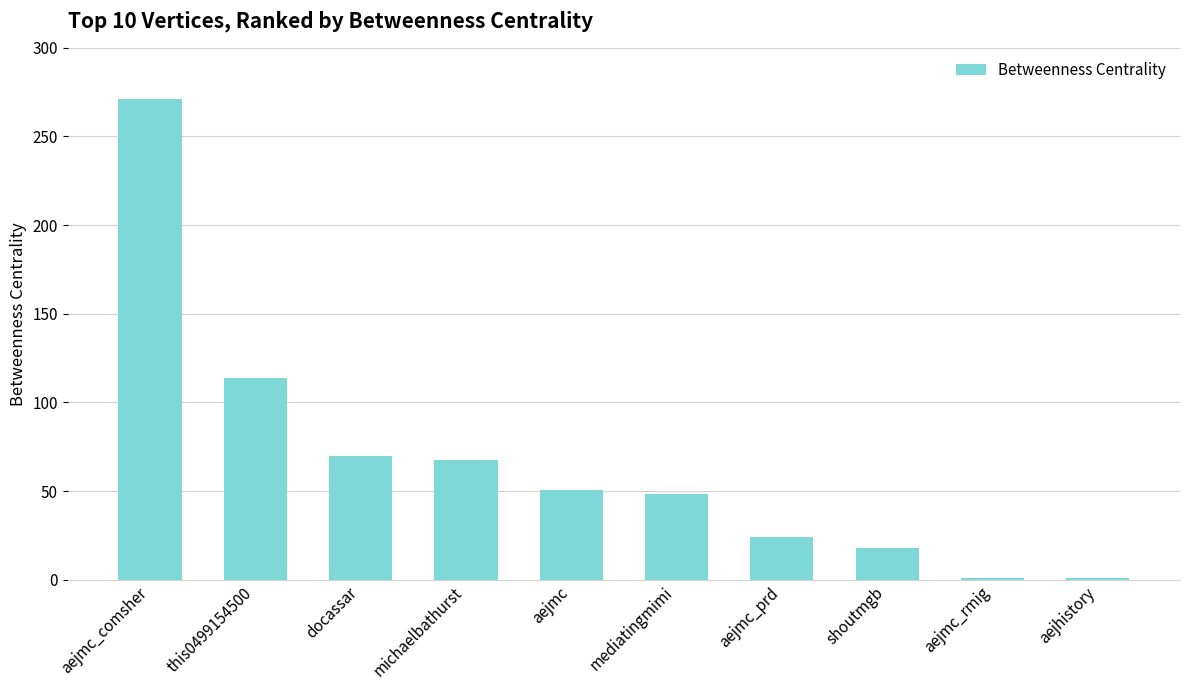

True or false: the data shows 30.3 at this0499154500.

False